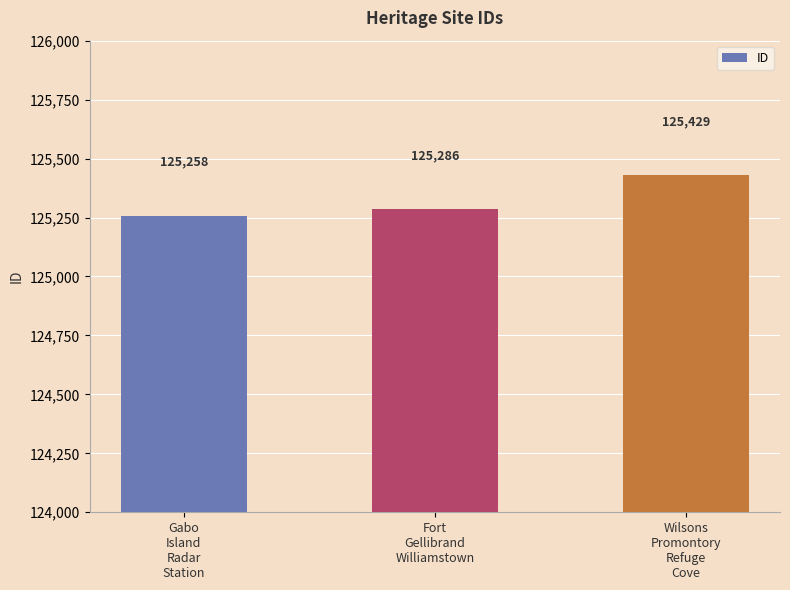

What is the change in value from Gabo
Island
Radar
Station to Fort
Gellibrand
Williamstown?

+28